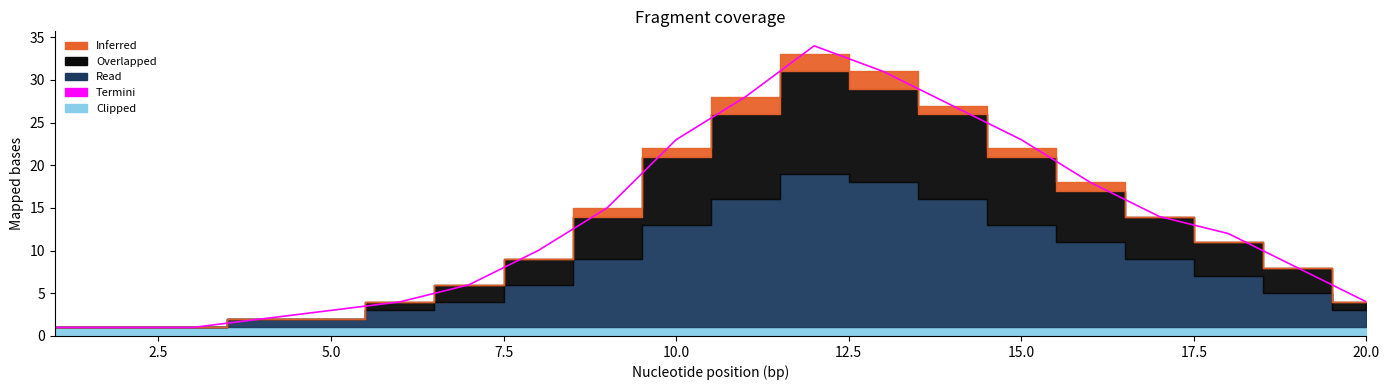

What is the difference between the maximum and minimum values?

33